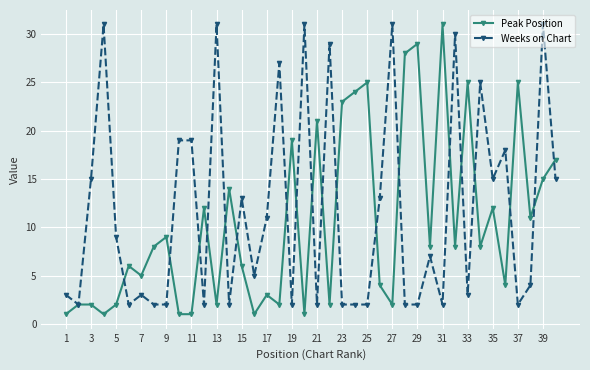

Which series ends up on top after the final intersection of Weeks on Chart and Peak Position?

Peak Position